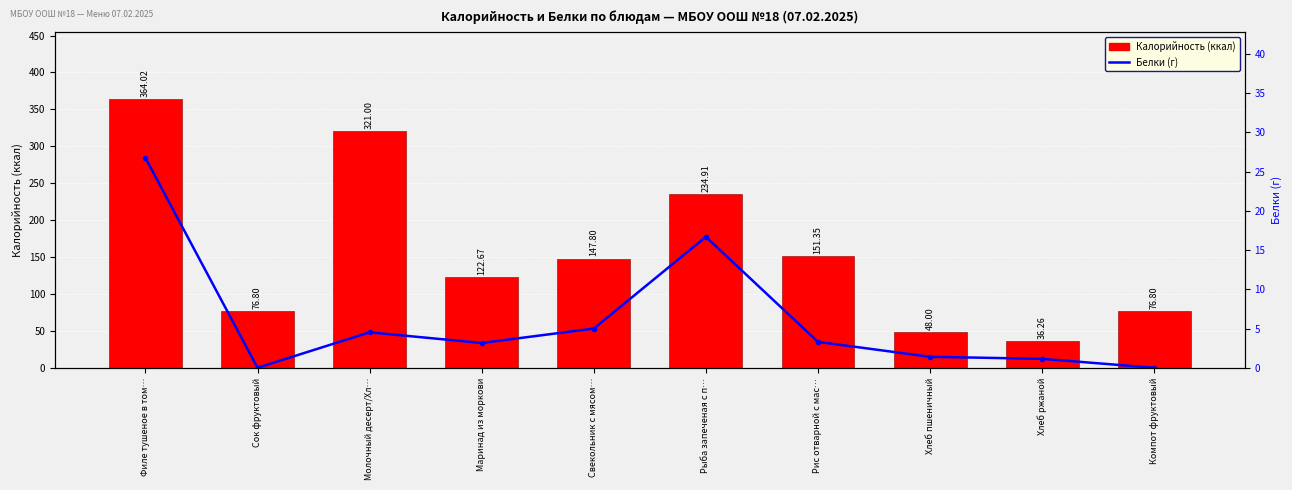

What position from the right is Маринад из моркови?

7